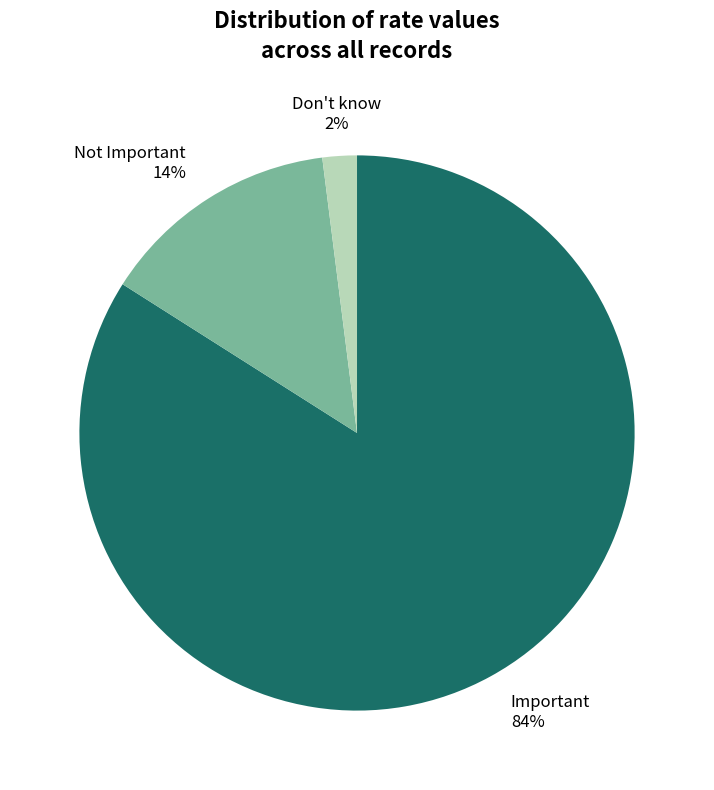

What is the largest slice in the pie chart?

Important